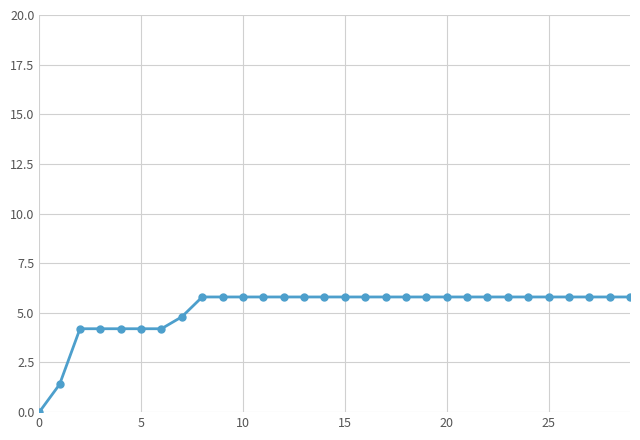

How many positive values are there?

29